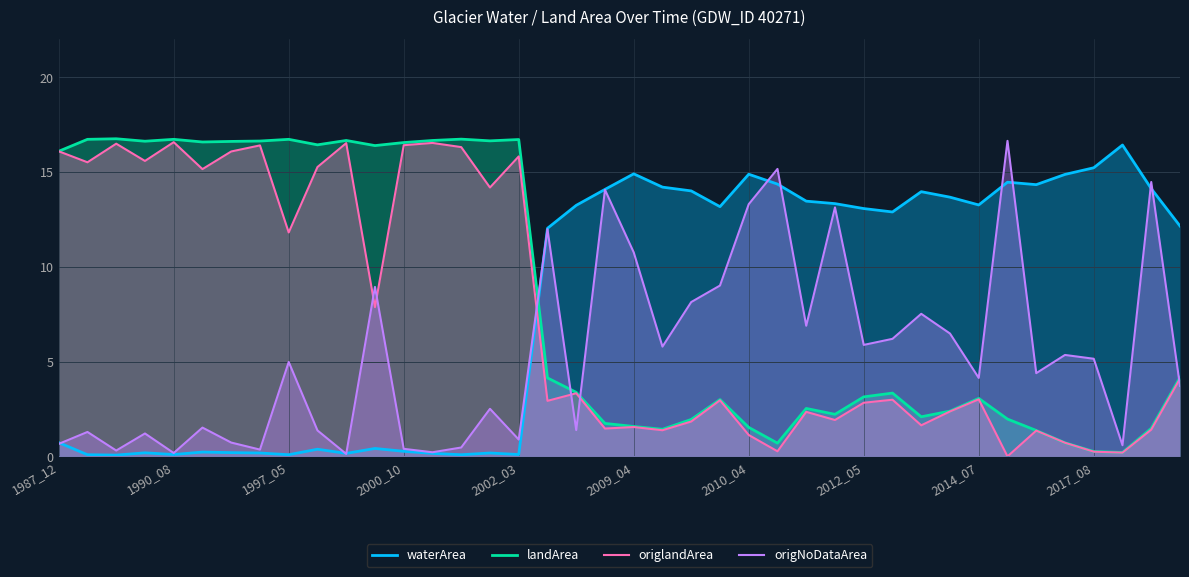

Is it true that origlandArea equals 6.5 at 2012_05?

False